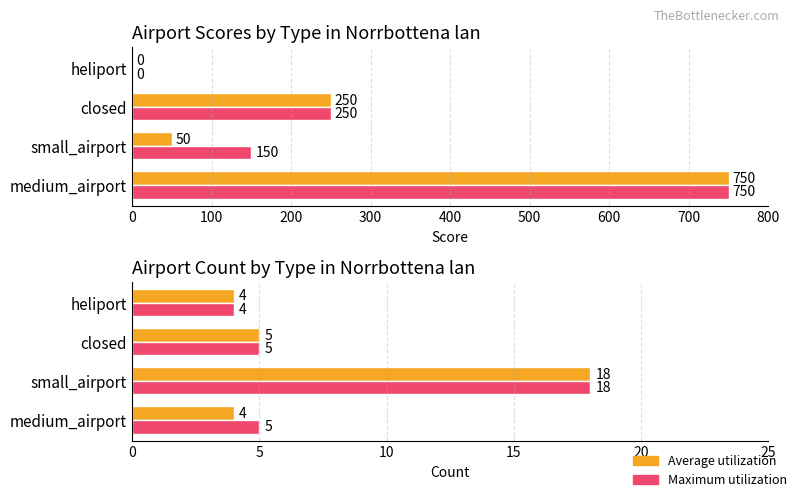

Reading left to right, list all the values displayed in this chart.

Average score: 750	50	250	0
Maximum score: 750	150	250	0
Average count: 4	18	5	4
Maximum count: 5	18	5	4